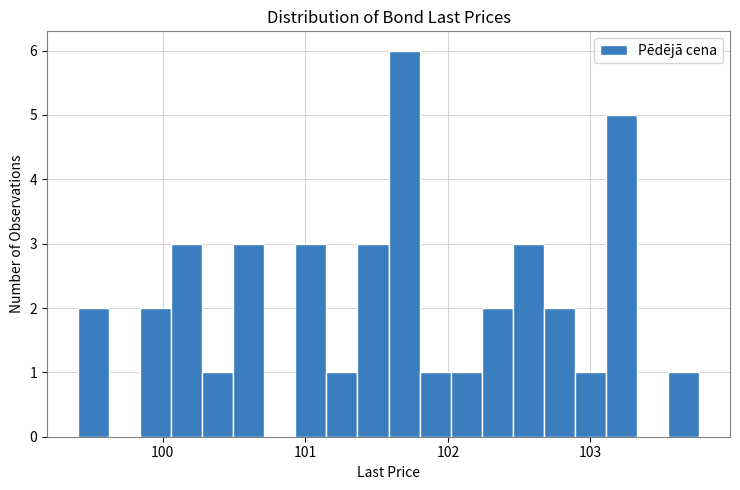

Around what value on the x-axis is the tallest bar? Give the approximate position of its centre, as read against the axis.

101.7